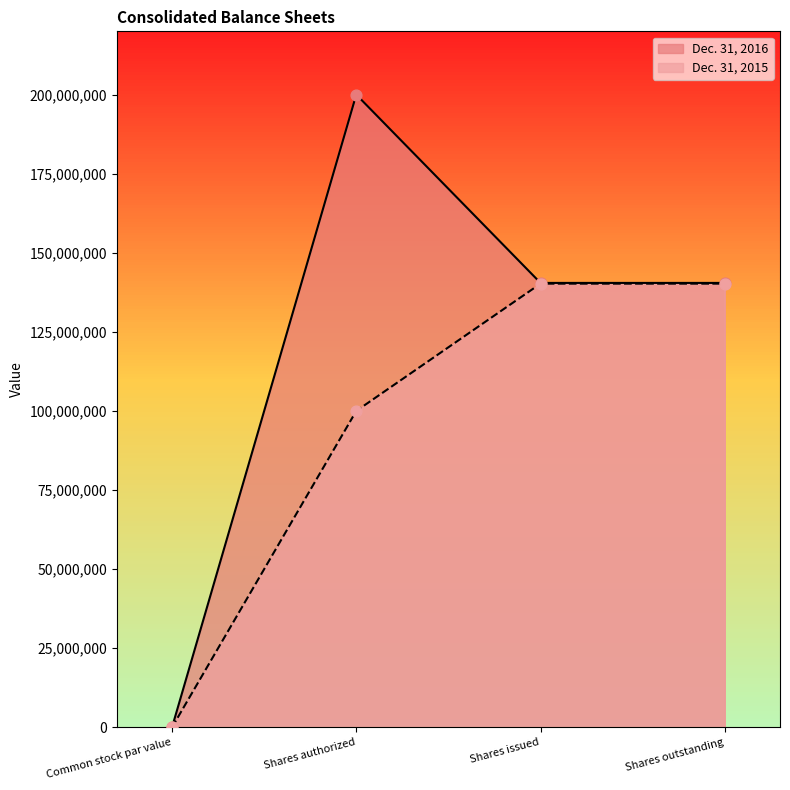

Which series reaches the maximum Y coordinate?

Dec. 31, 2016